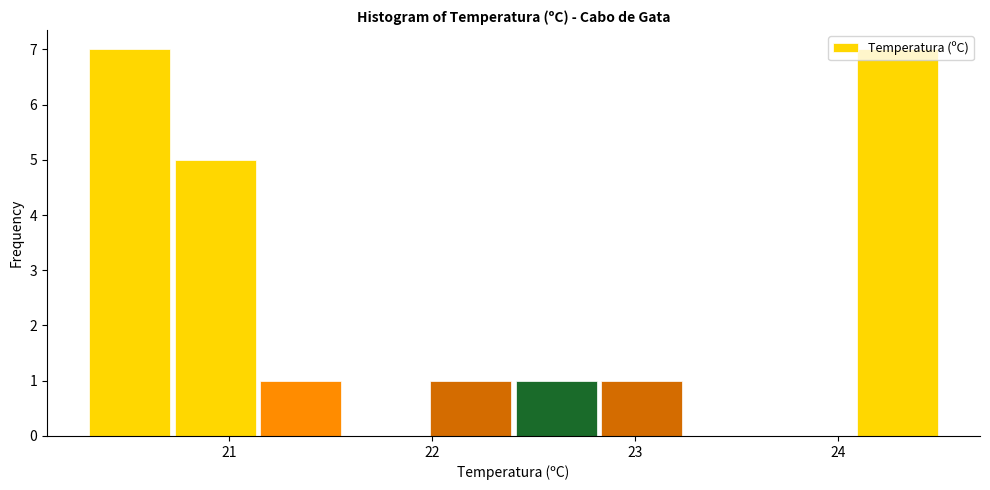

How tall is the bar that spans 21.14 to 21.56 on the x-axis? Neither the bar edges nor the heights are printed on the chart, so give them approximately, as read against the axes.

1